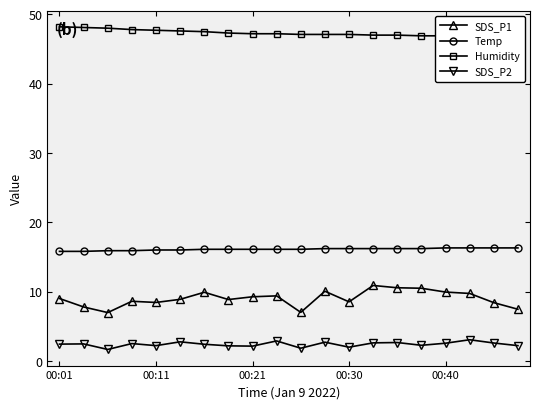

The value of SDS_P1 at 00:40 is 9.9. True or false?

True